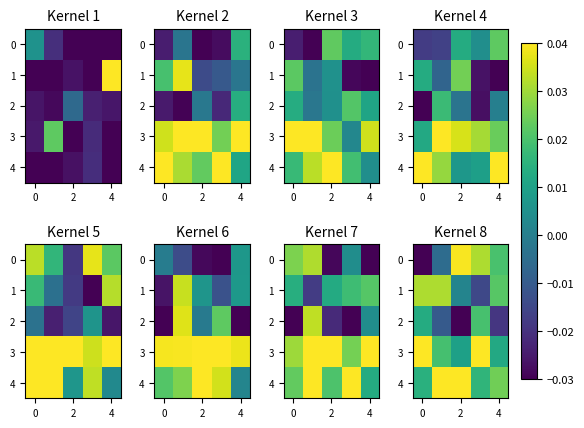

How many data points does each series have?

5